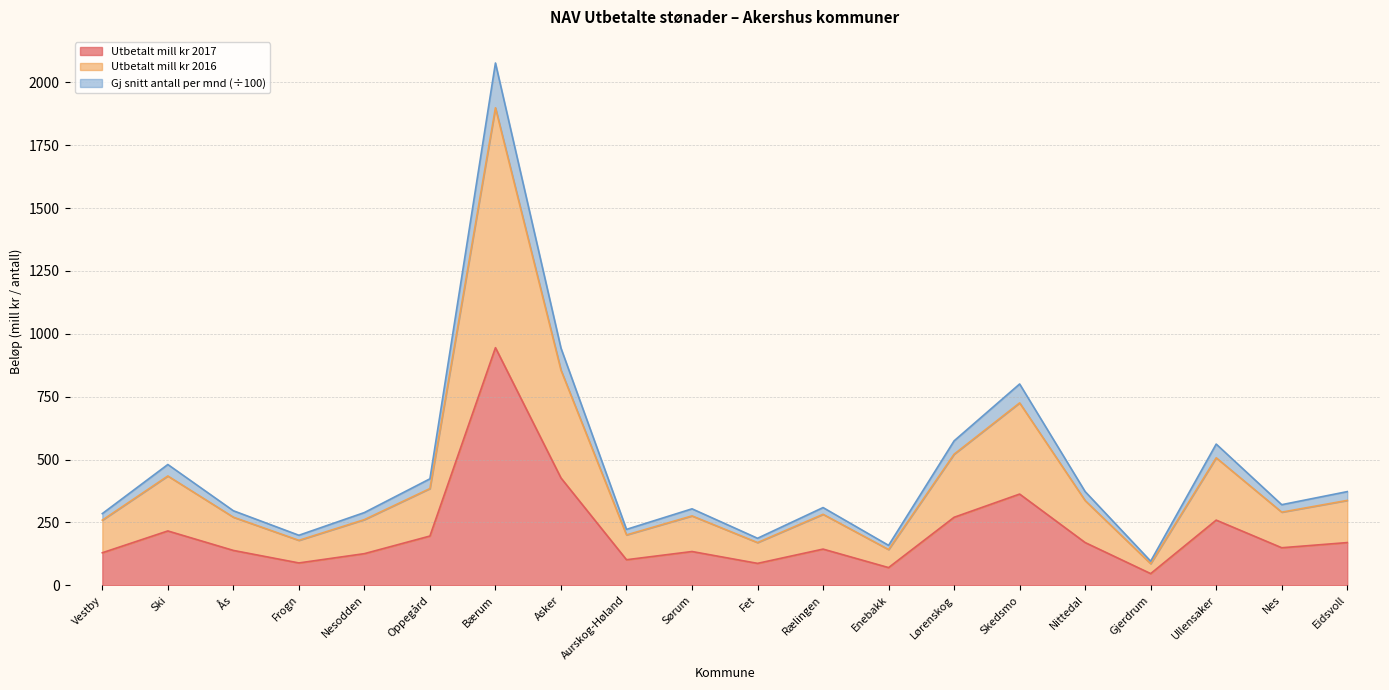

At which category is the sum across all series the highest?

Bærum